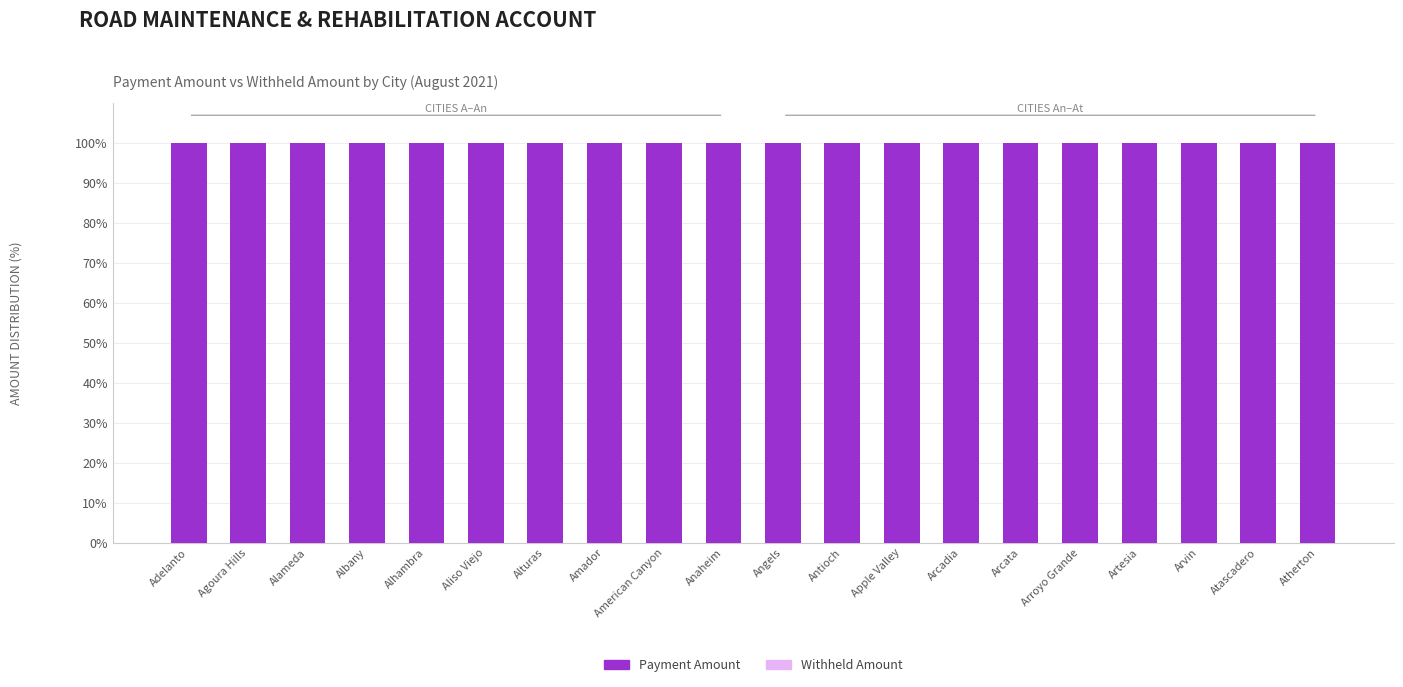

What position from the left is Agoura Hills?

2